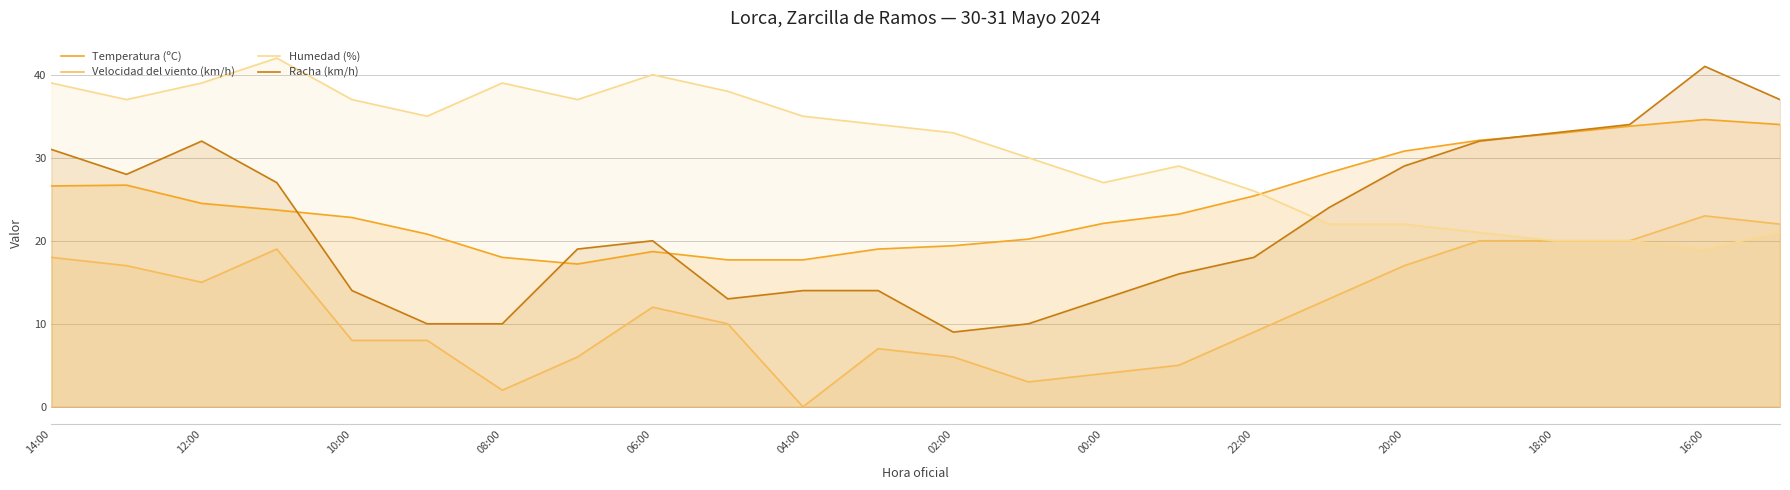

What is the total value across all series at 14:00?

114.6